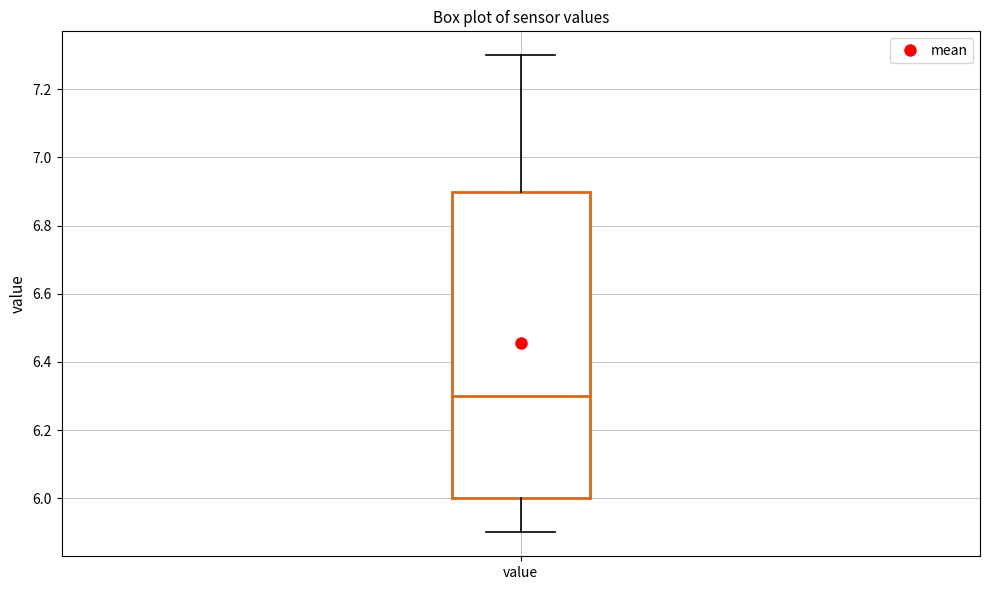

Read this box plot against the y-axis: the position of the median line, the range covered by the box, and the ends of both whiskers. The values are not printed on the chart, so give them approximately, as read against the axis.

median 6.3, box 6.0 to 6.9, whiskers 5.9 to 7.3